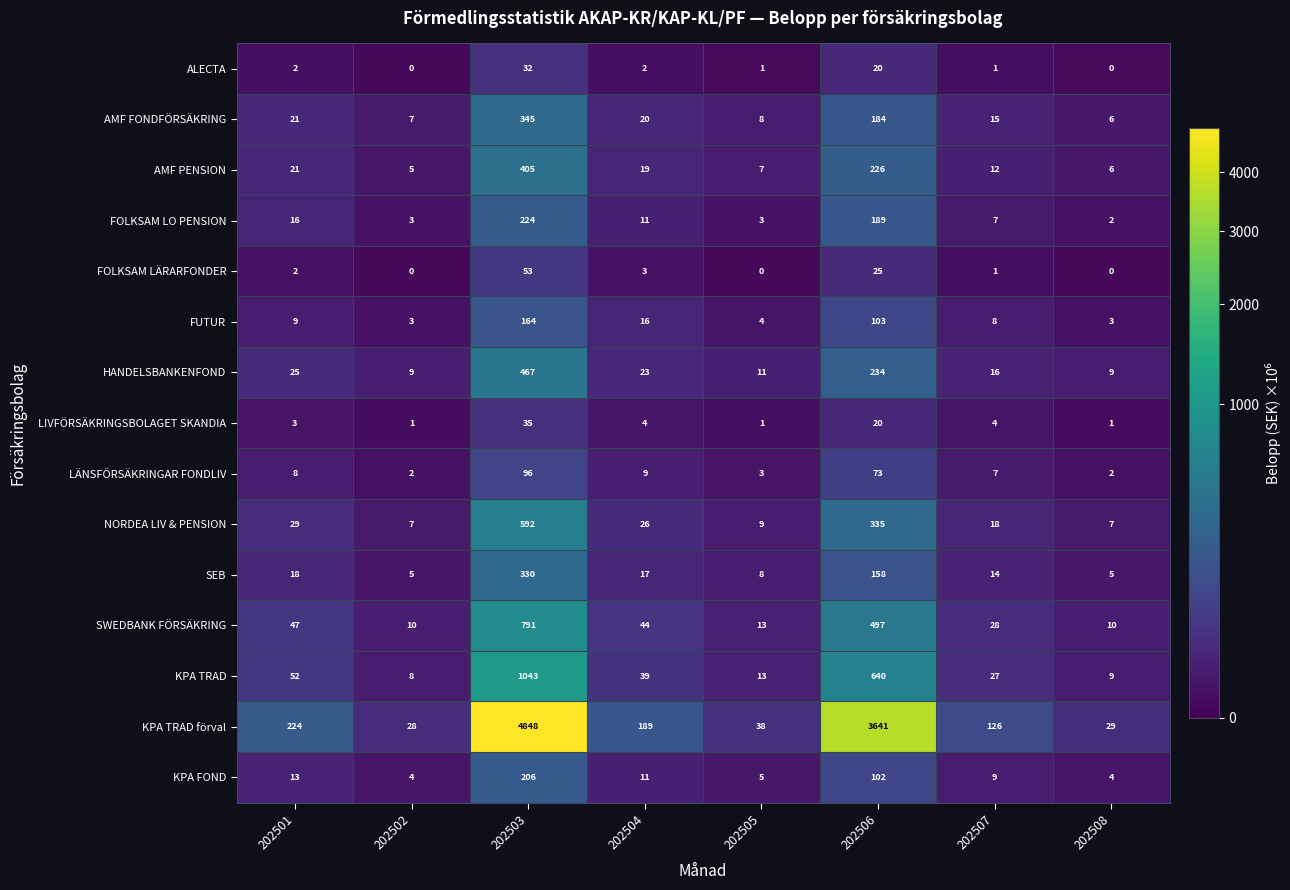

At which label does SWEDBANK FÖRSÄKRING reach its peak?

202503